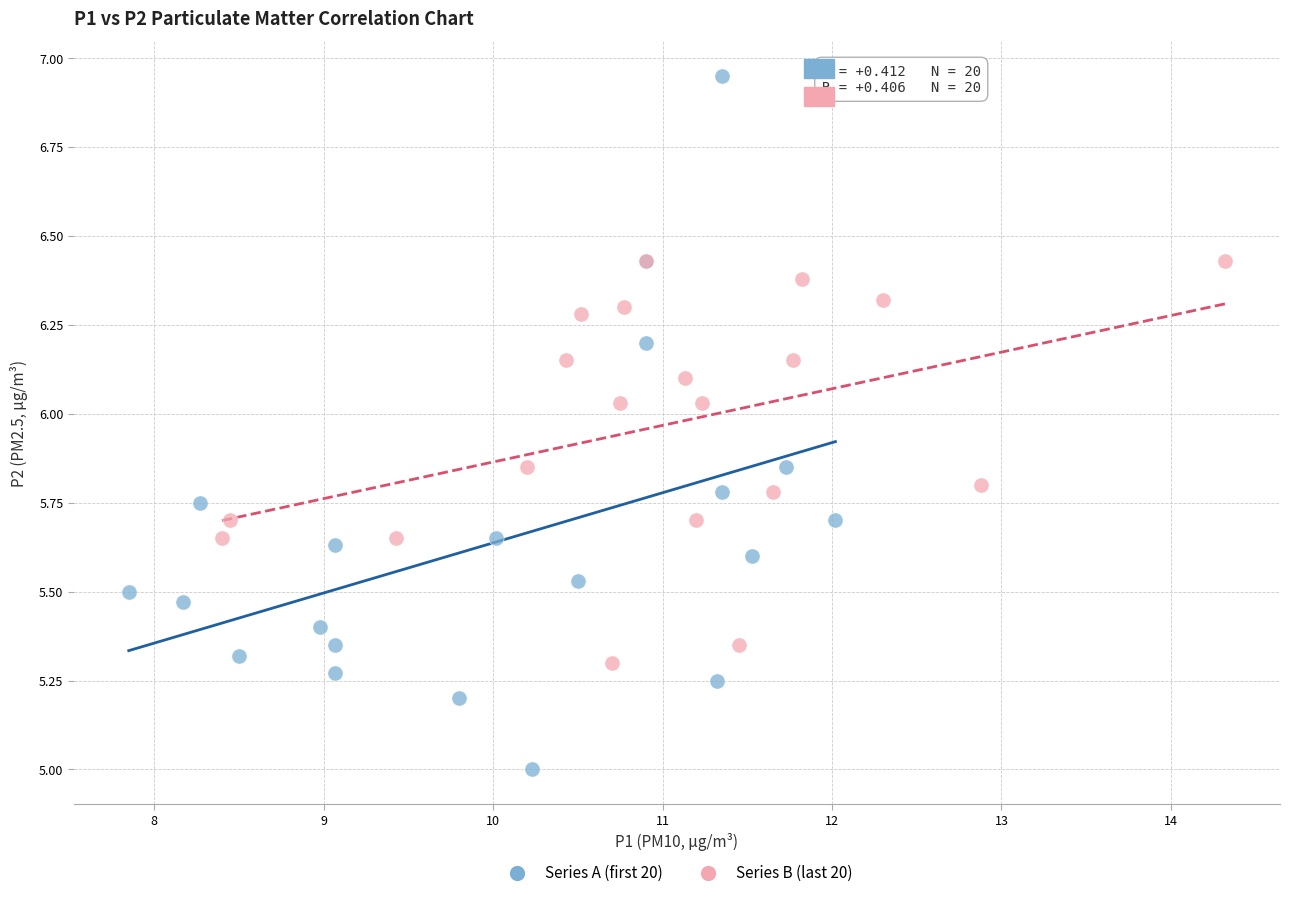

Which series has the widest spread of Y values?

Series A (first 20)